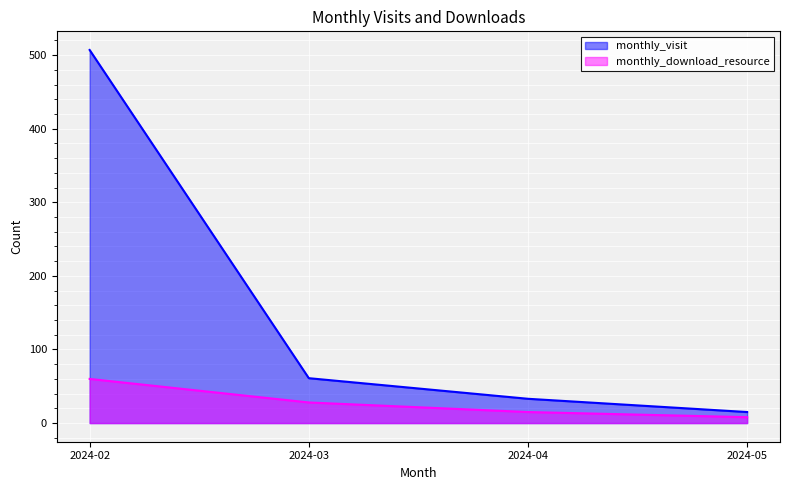

What is the approximate value of monthly_visit at 2024-04, to the nearest 50?

50